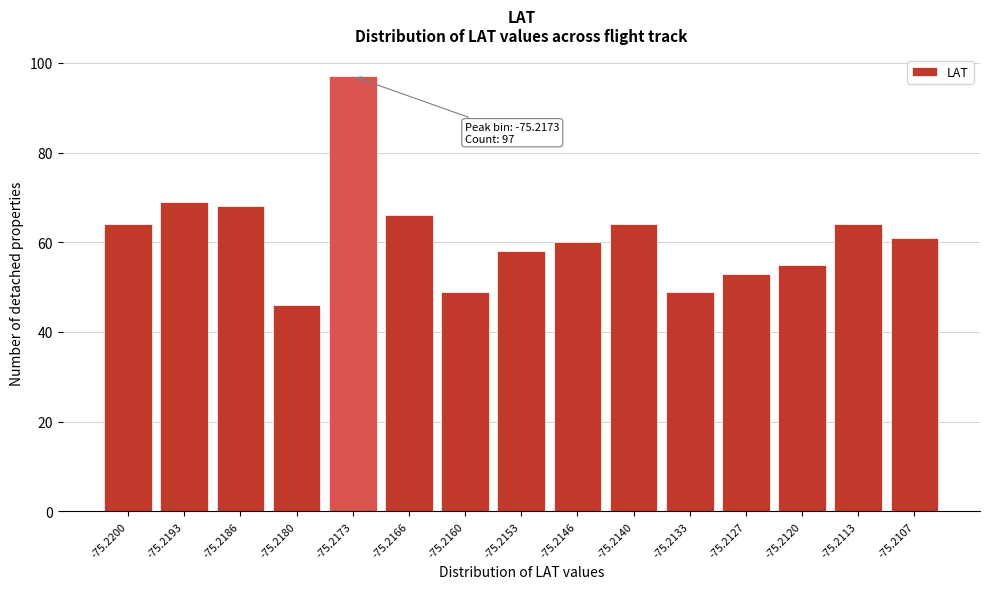

Reading left to right, transcribe all the data shown in this chart.

64	69	68	46	97	66	49	58	60	64	49	53	55	64	61